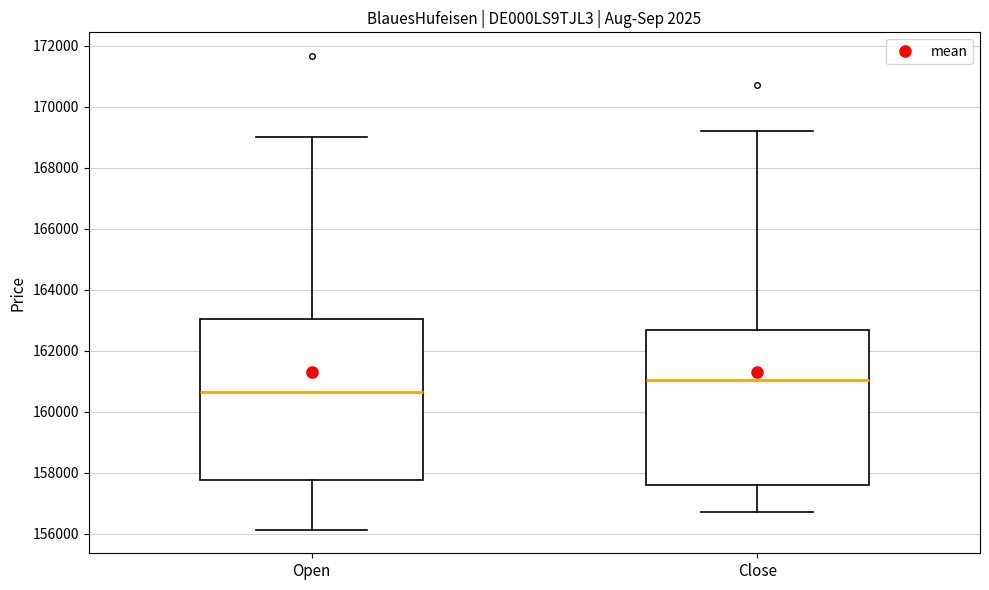

Comparing the boxes themselves (not the whiskers), which one is the tallest?

Open